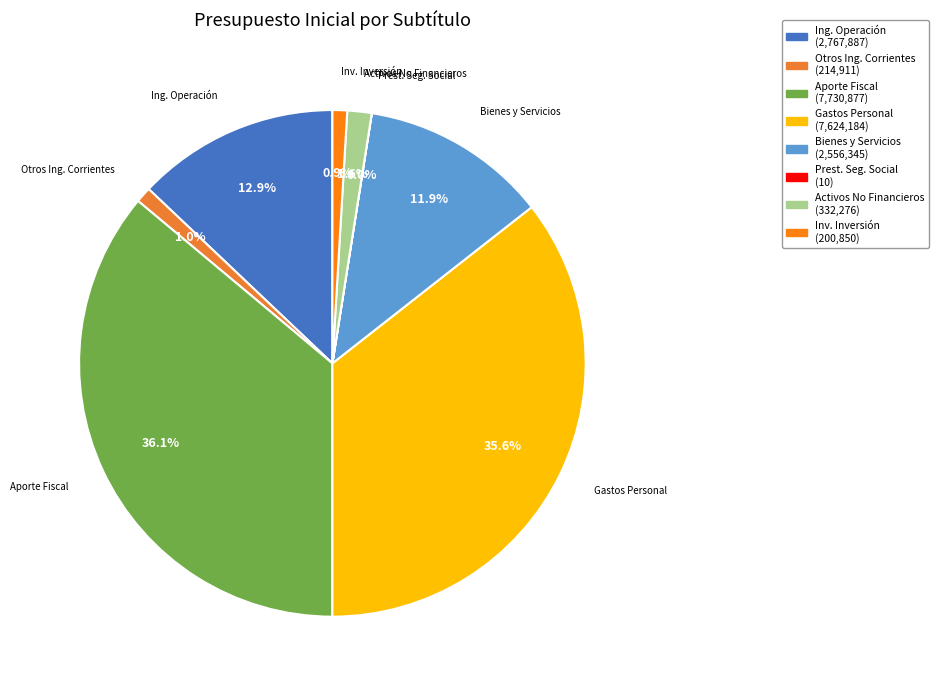

What percentage is NOT represented by Ing. Operación?

87.1%